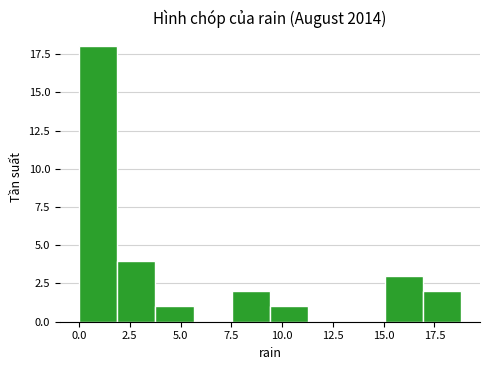

Read against the x-axis, roughly where is the centre of the tallest bar?

1.0